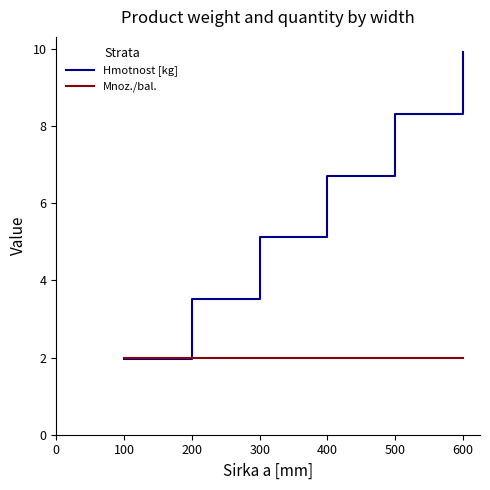

Where is Hmotnost [kg] nearest to the value 5?

300